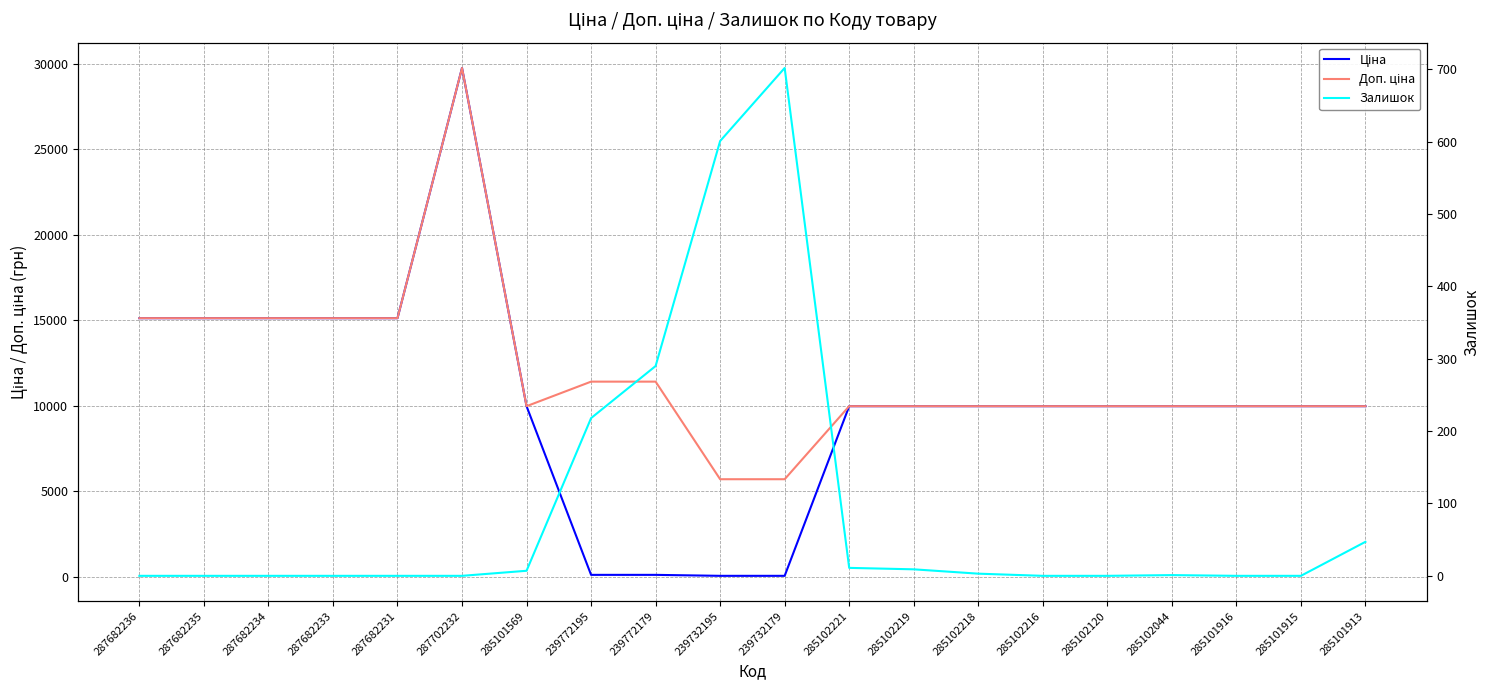

True or false: Доп. ціна has a value of 9975.0 at 285102044.

True